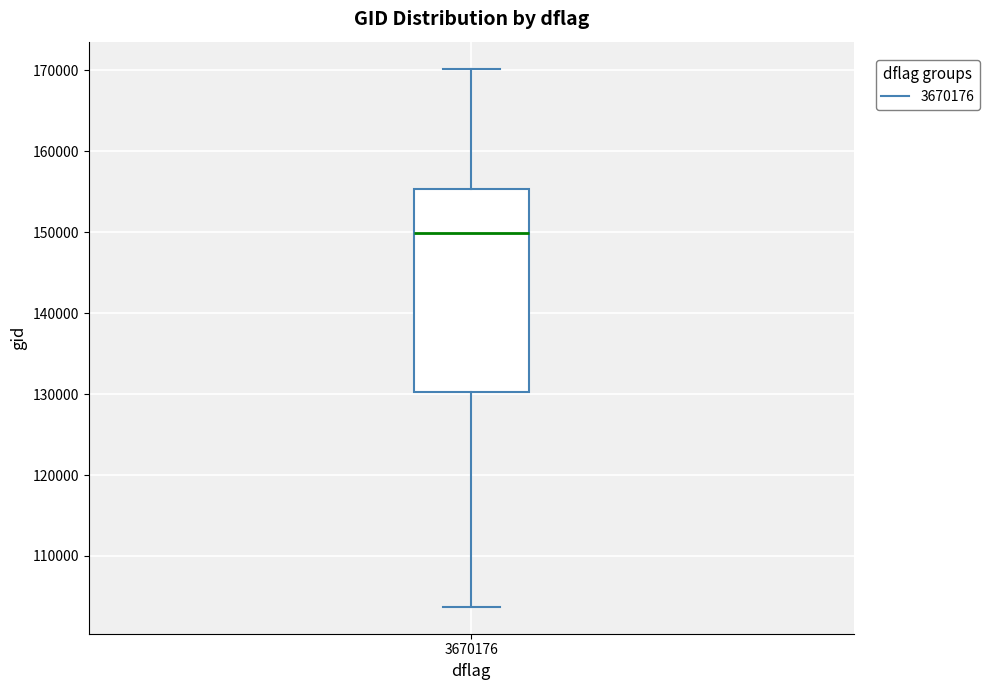

Where is the lower edge of the box at x = 3670176 on the y-axis? The values are not printed on the chart, so give them approximately, as read against the axis.

130000